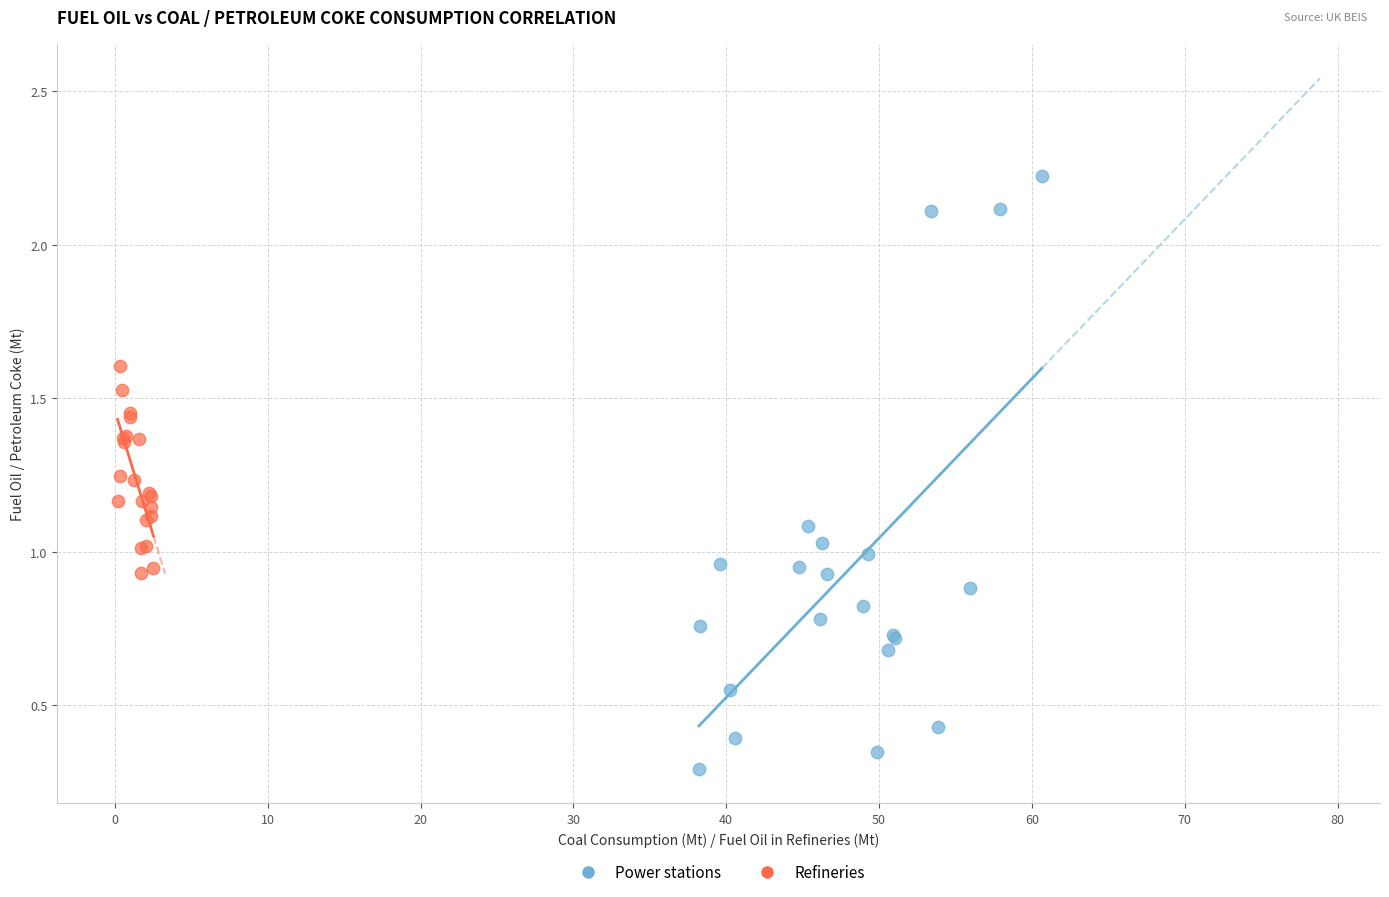

Which series has the widest spread of Y values?

Power stations